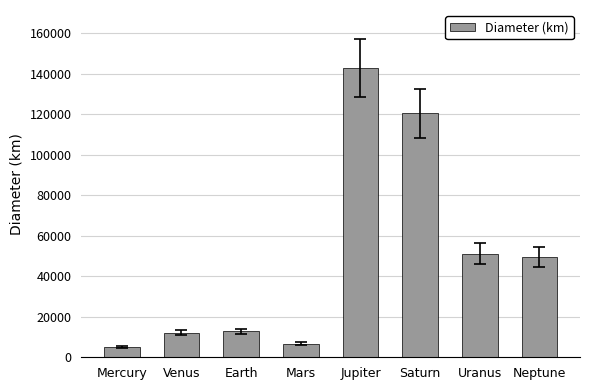

What is the change in value from Mars to Neptune?

+42733